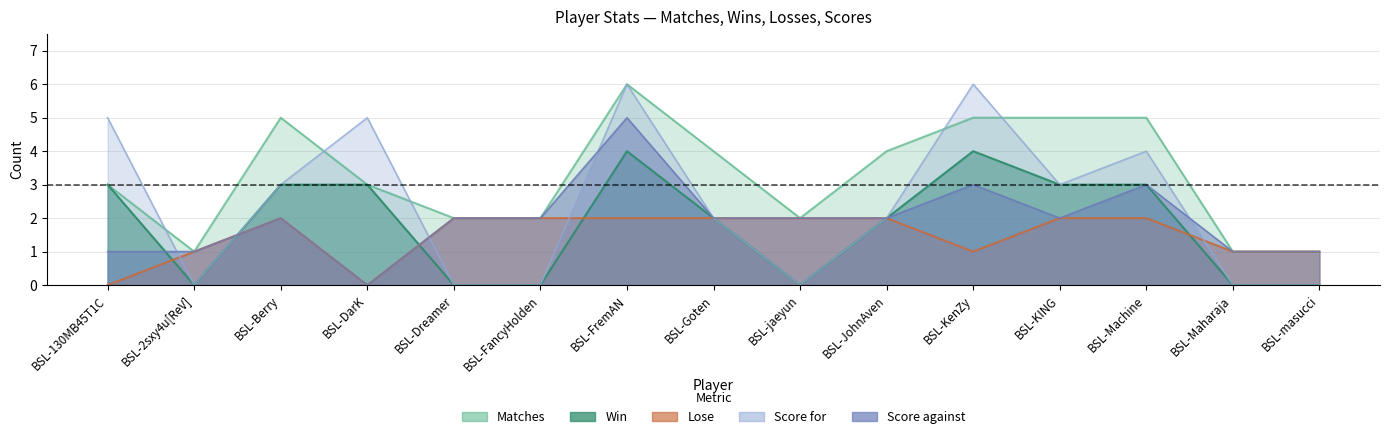

True or false: Matches has a value of 4 at BSL-DarK.

False